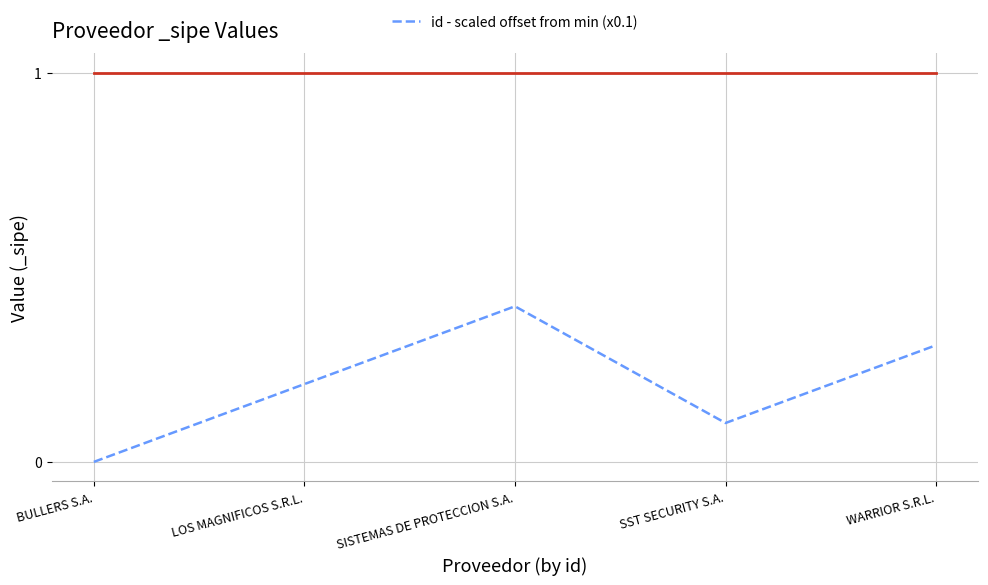

What is the average value?

0.2